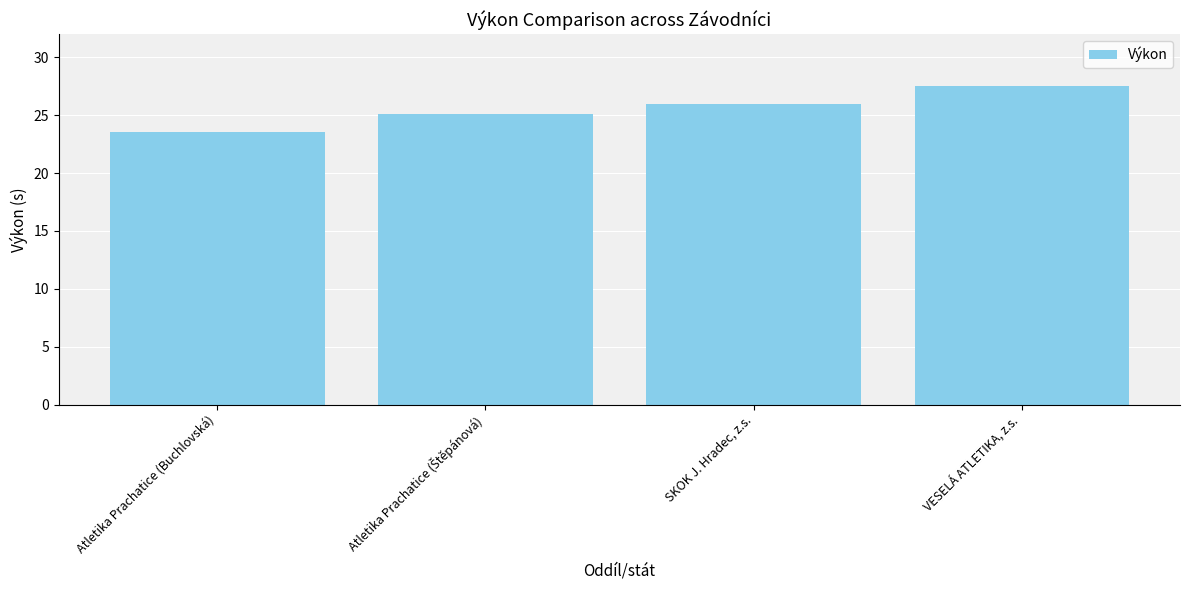

What value does the data have at Atletika Prachatice (Buchlovská)?

23.6